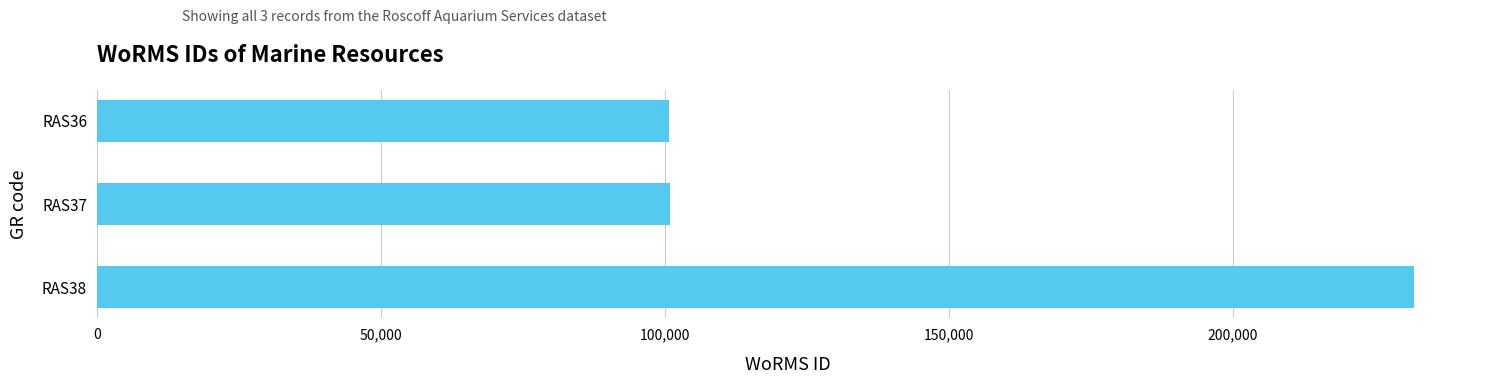

How many categories are shown in the chart?

3